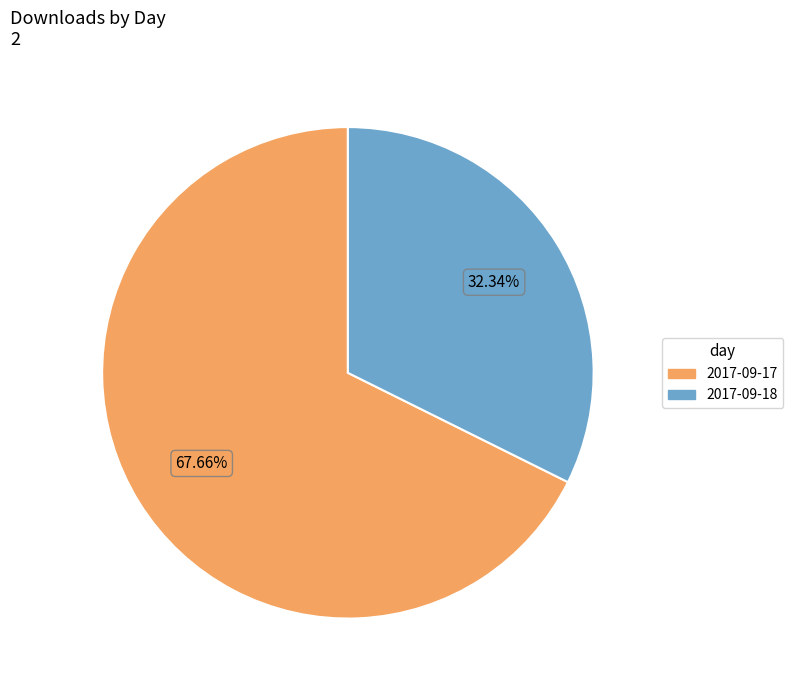

To the nearest percent, what is the difference between the 2017-09-18 and 2017-09-17 slice percentages?

35%